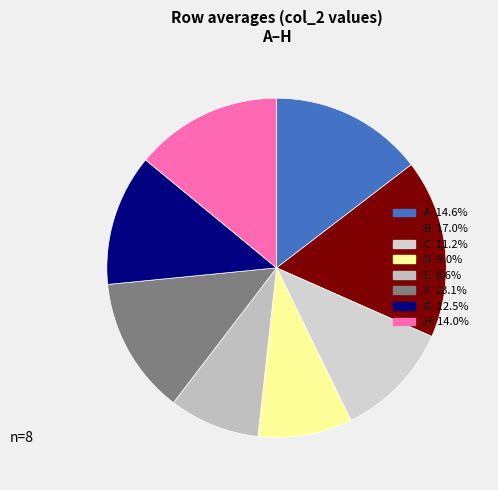

Rank the categories by value from highest to lowest.

B, A, H, F, G, C, D, E